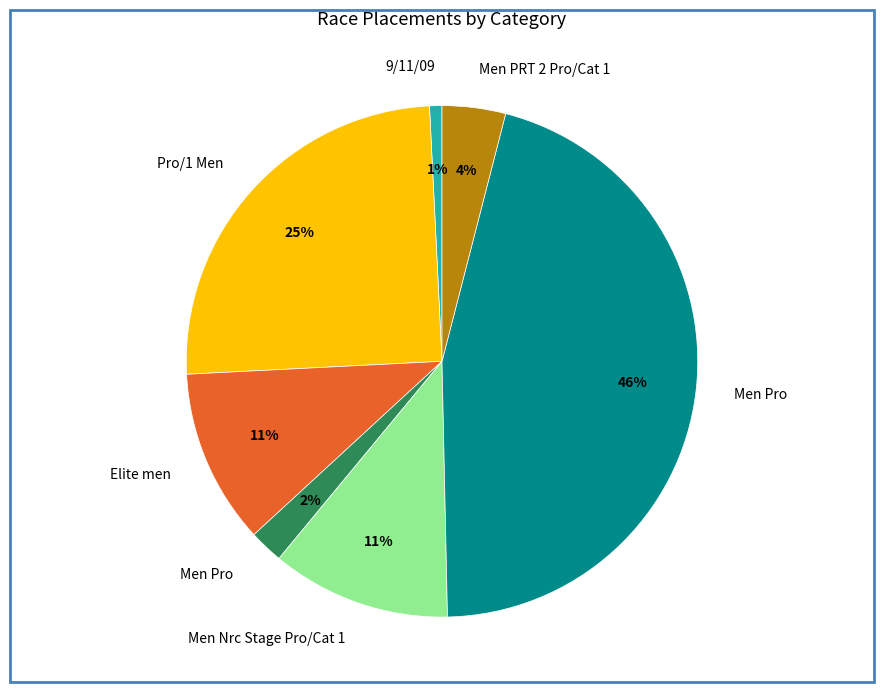

To the nearest percent, what is the difference between the largest and smallest slice percentages?

45%